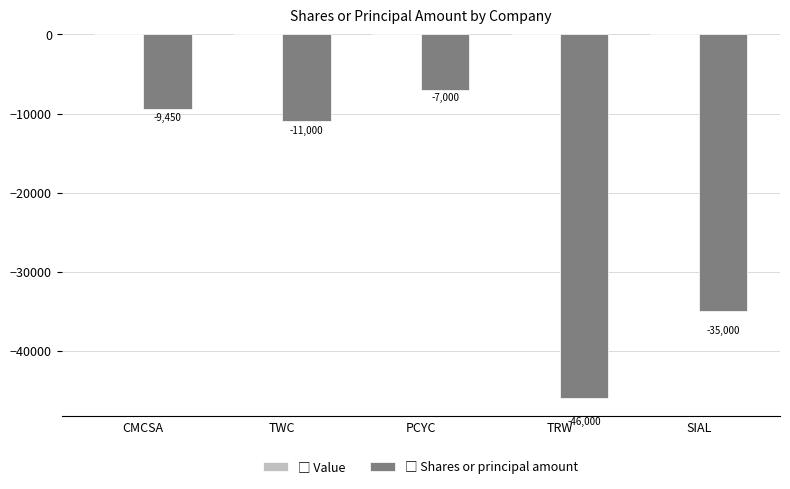

List the labels in order of value, smallest first.

TRW, SIAL, TWC, CMCSA, PCYC